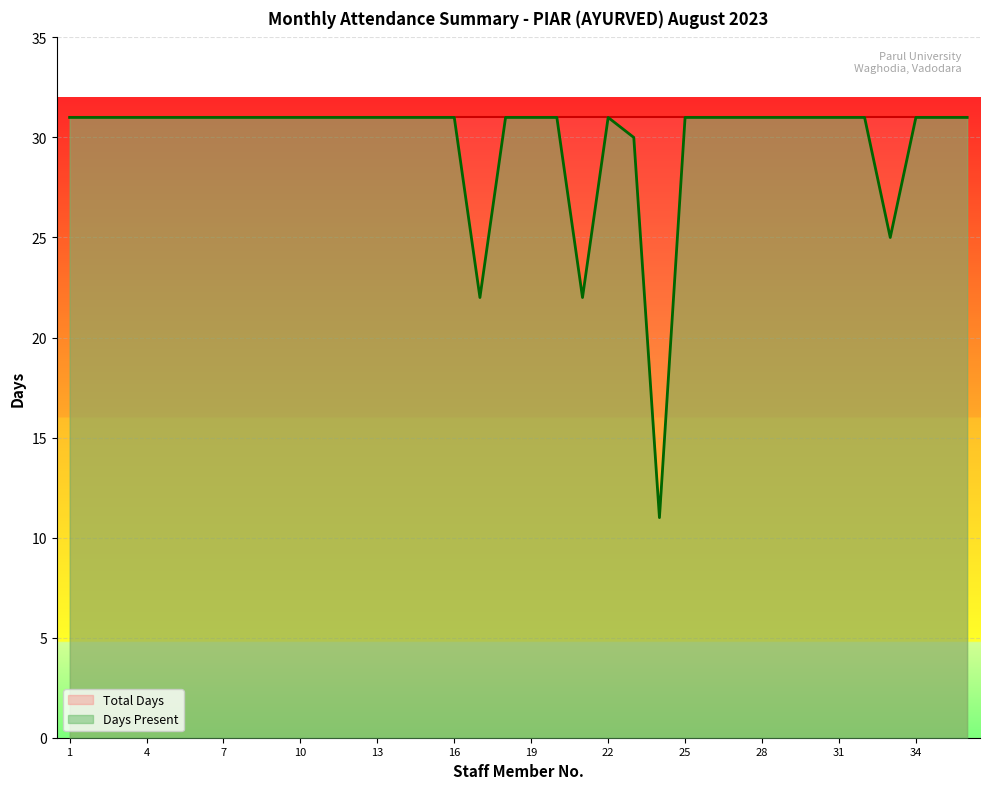

What is the maximum value shown in the chart?

31